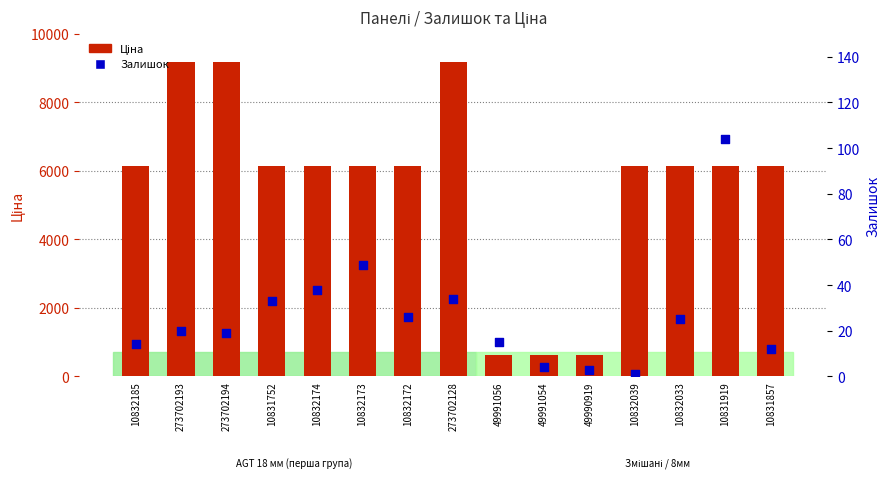

Which series contains the lowest Y value?

Залишок